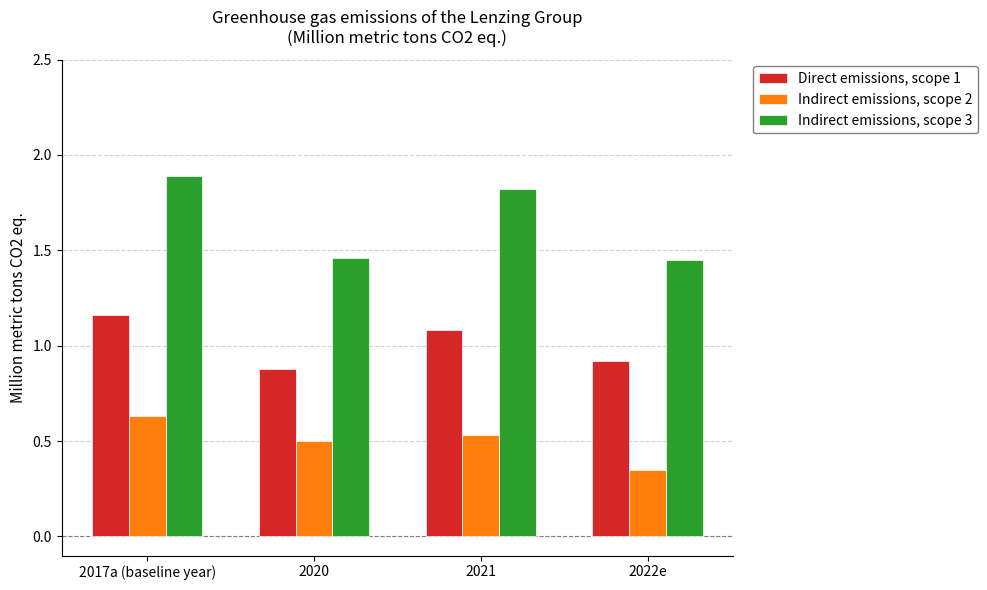

What is the difference between the second highest and second lowest values in the Indirect emissions, scope 3 series?

0.4